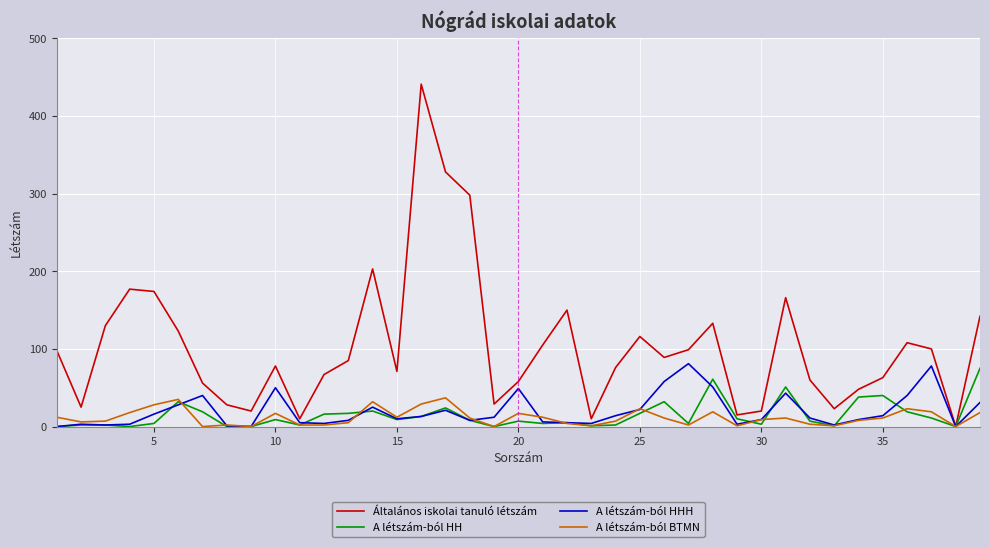

What are all the series names shown in the legend?

Általános iskolai tanuló létszám, A létszám-ból HH, A létszám-ból HHH, A létszám-ból BTMN